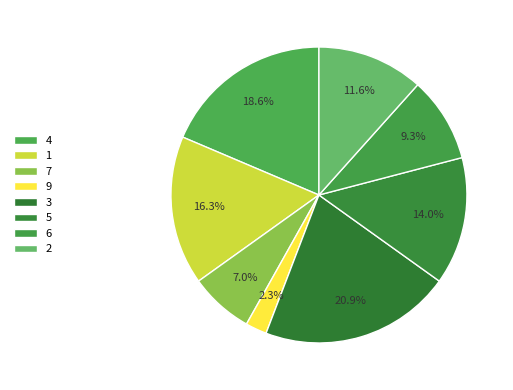

Is there a majority slice in this chart?

No